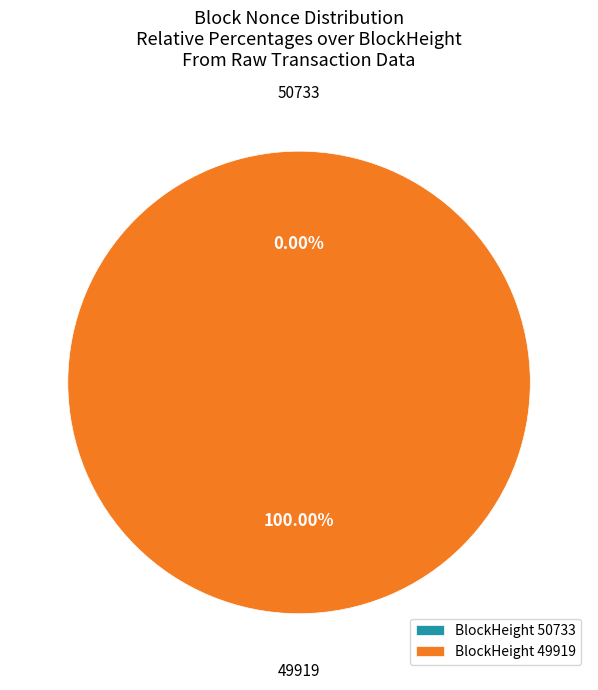

Which slice is the smallest?

50733